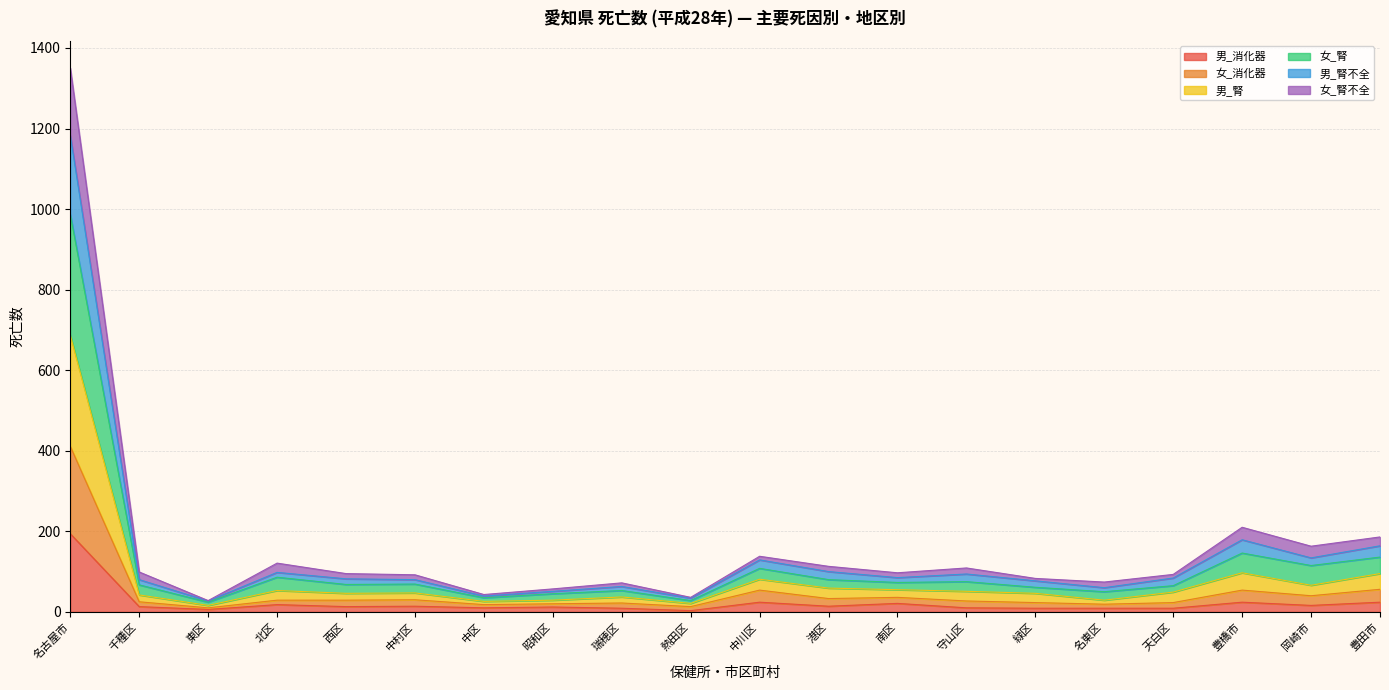

At which category is the sum across all series the highest?

名古屋市